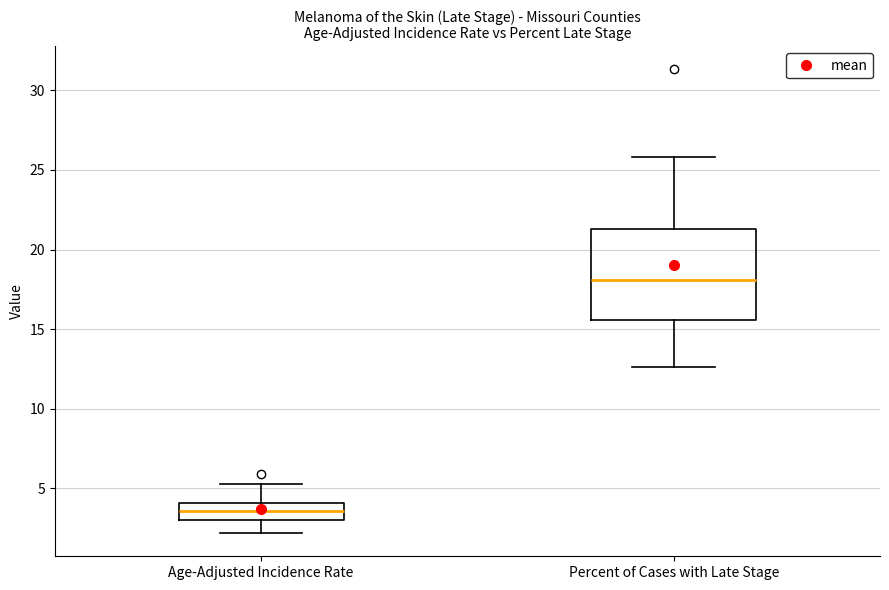

Which box is the tallest, from its lower edge to its upper edge?

Percent of Cases with Late Stage